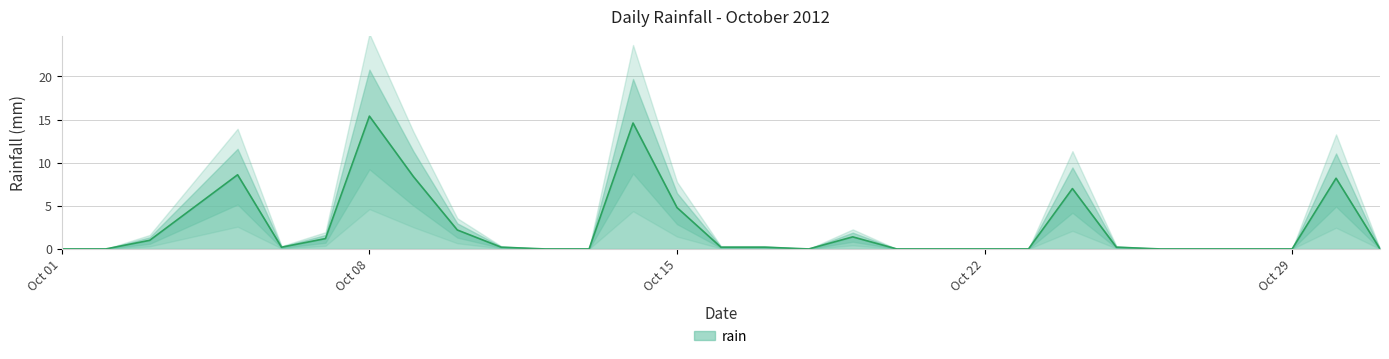

At which label is the value closest to 7?

2012-10-24